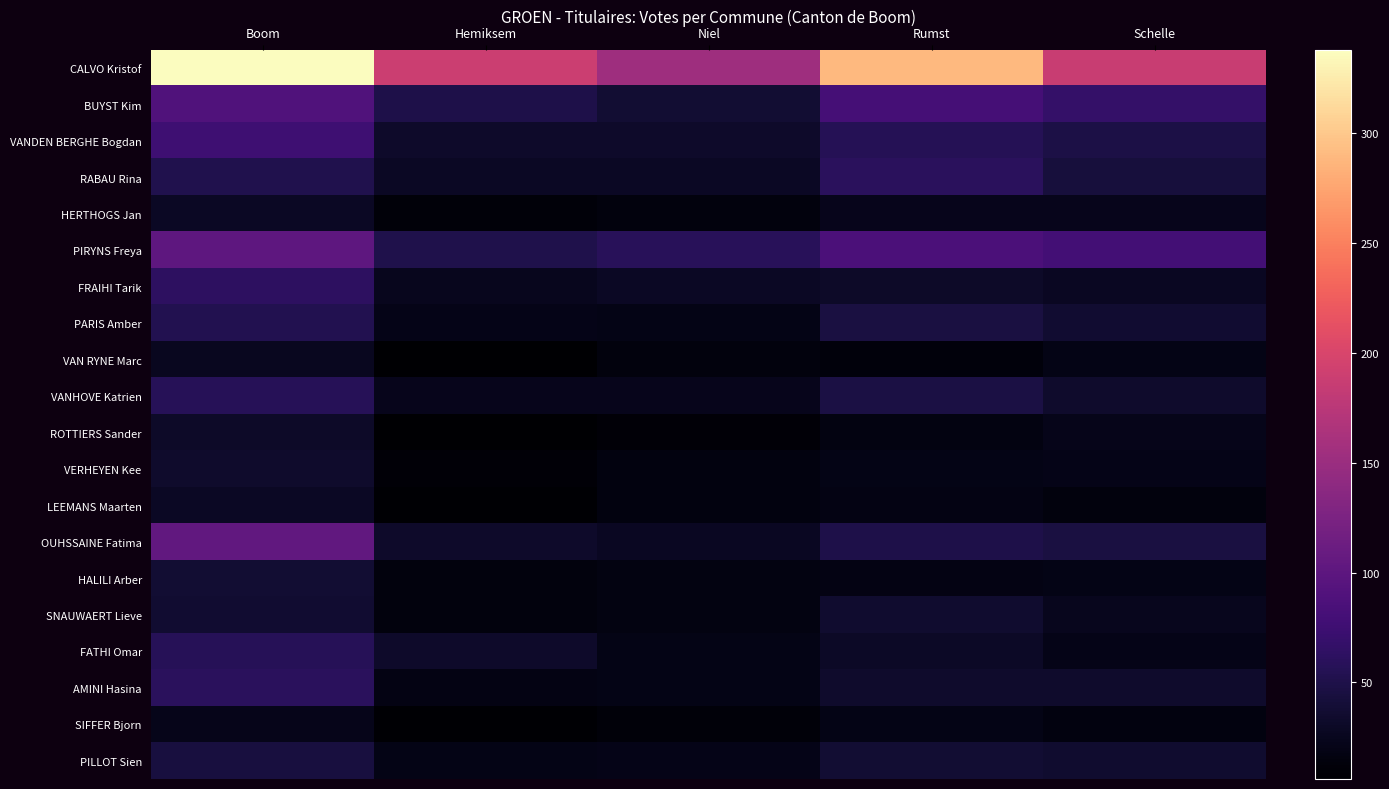

What is the difference between the highest and lowest values at Rumst?

277